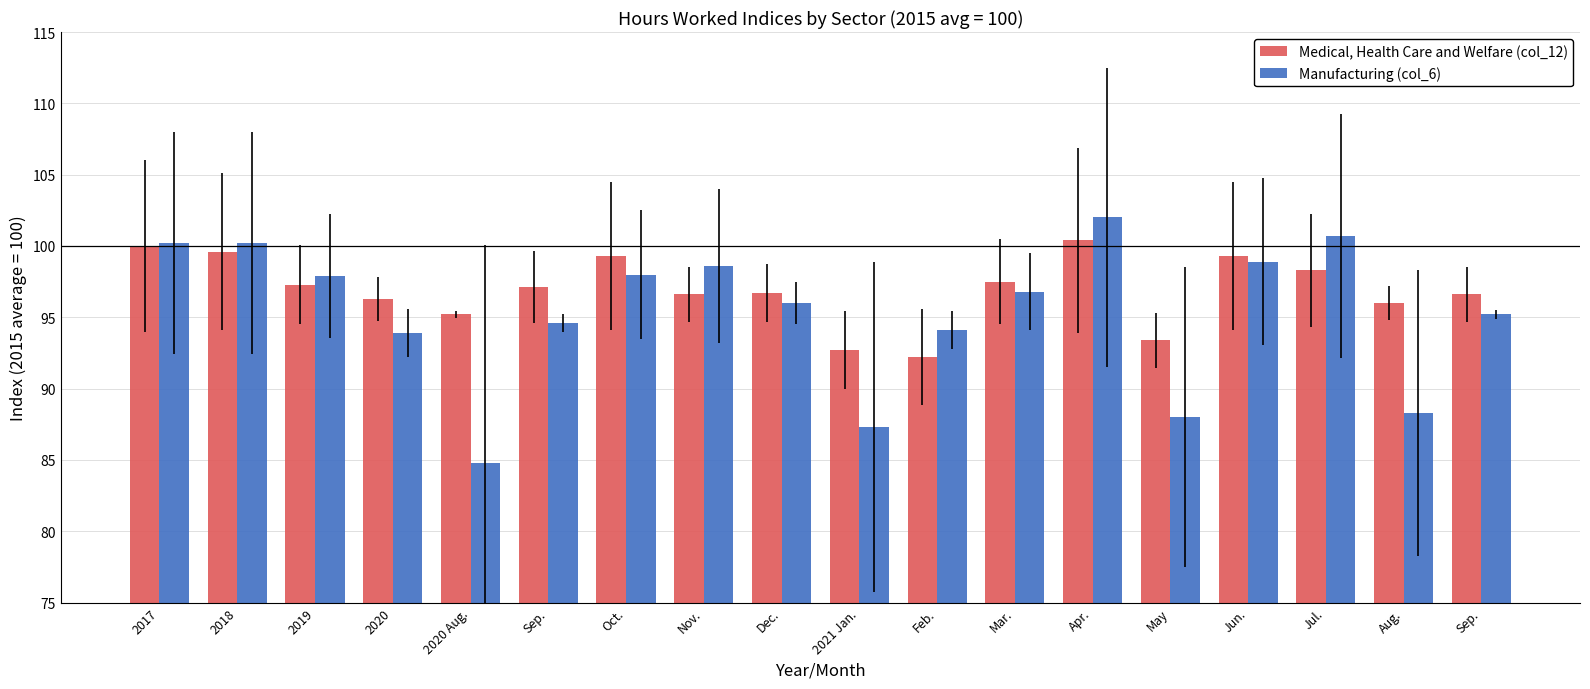

What is the maximum value shown in the chart?

102.0